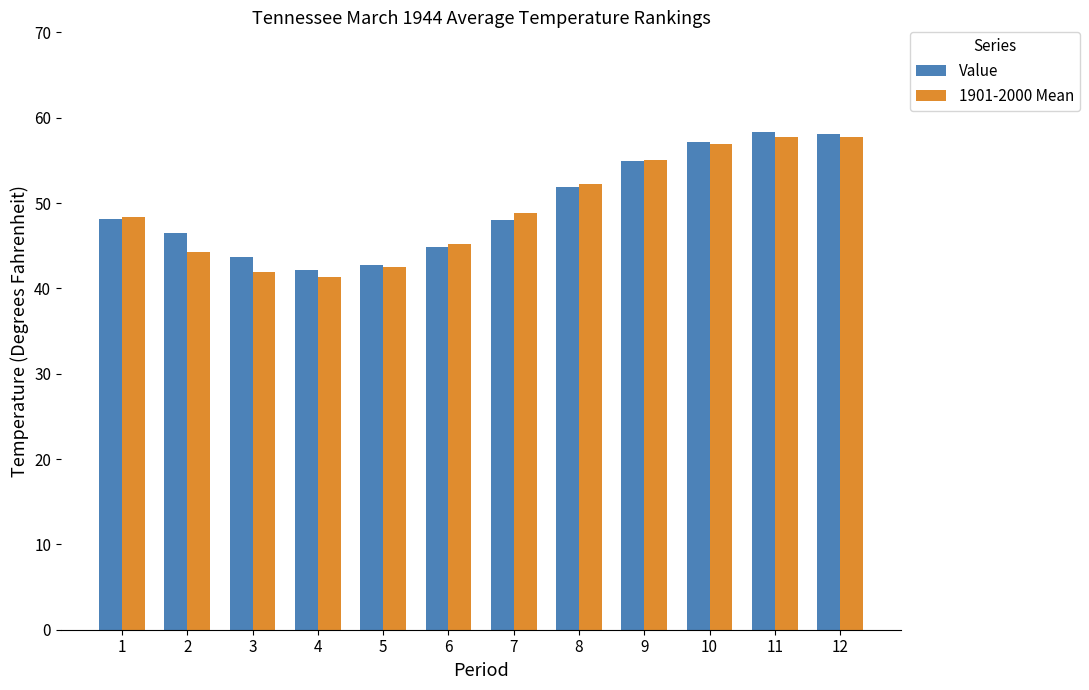

What is the difference between the second highest and minimum values in the 1901-2000 Mean series?

16.4